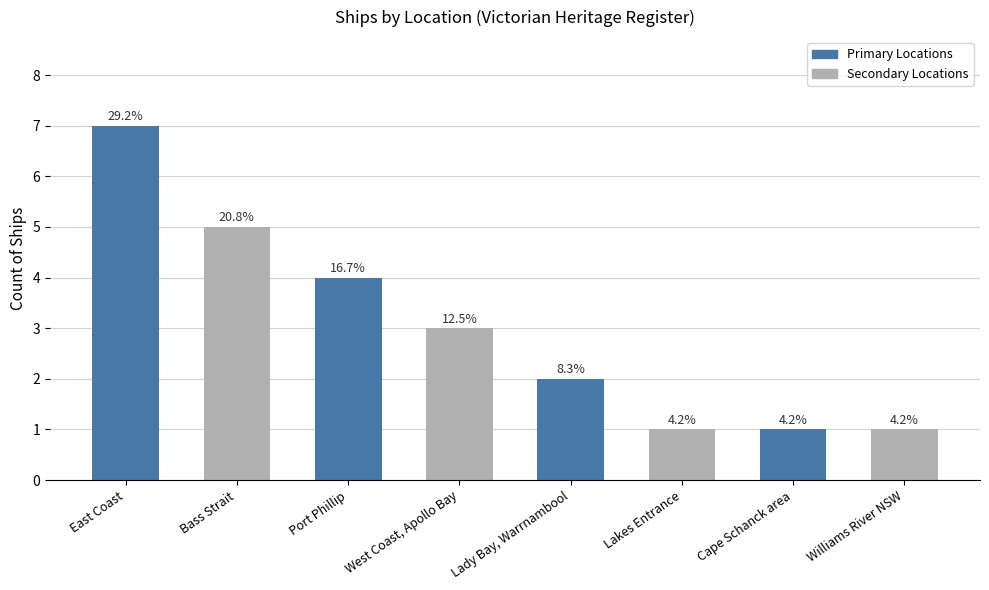

Are the bars horizontal?

No